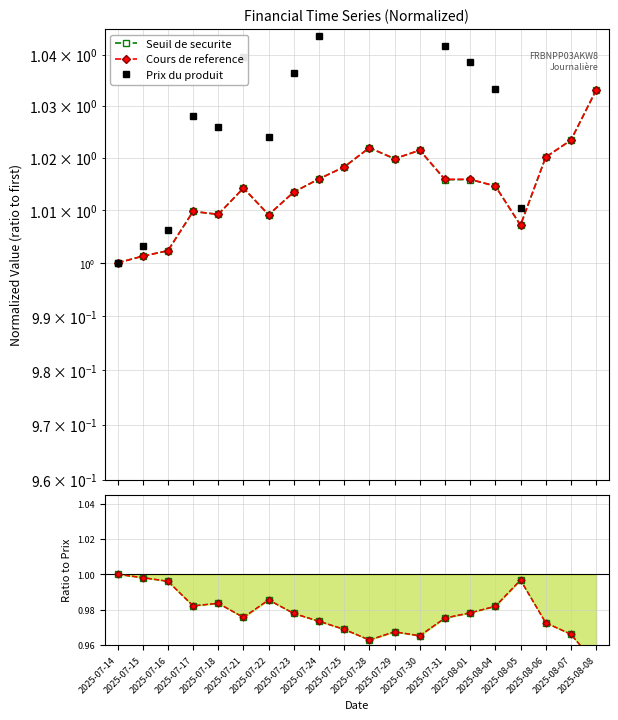

Read the Prix du produit value at 2025-07-29.

1.1